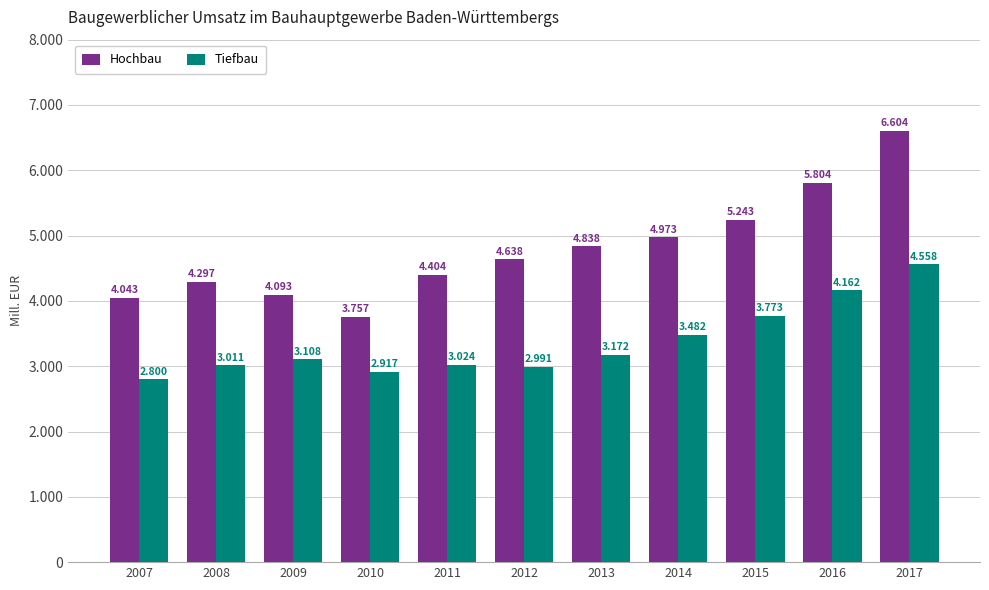

At which label does Tiefbau first exceed 3108?

2013